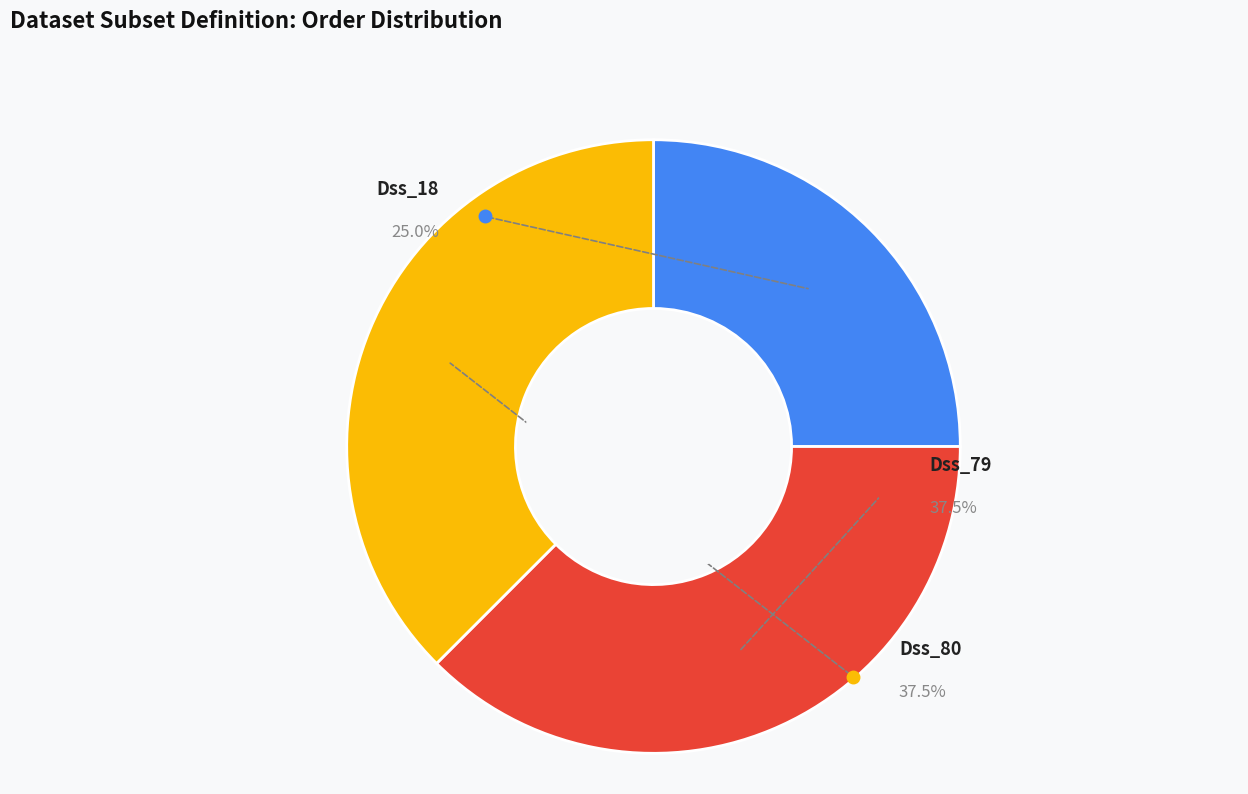

Rank the categories by value from lowest to highest.

Dss_18, Dss_79, Dss_80